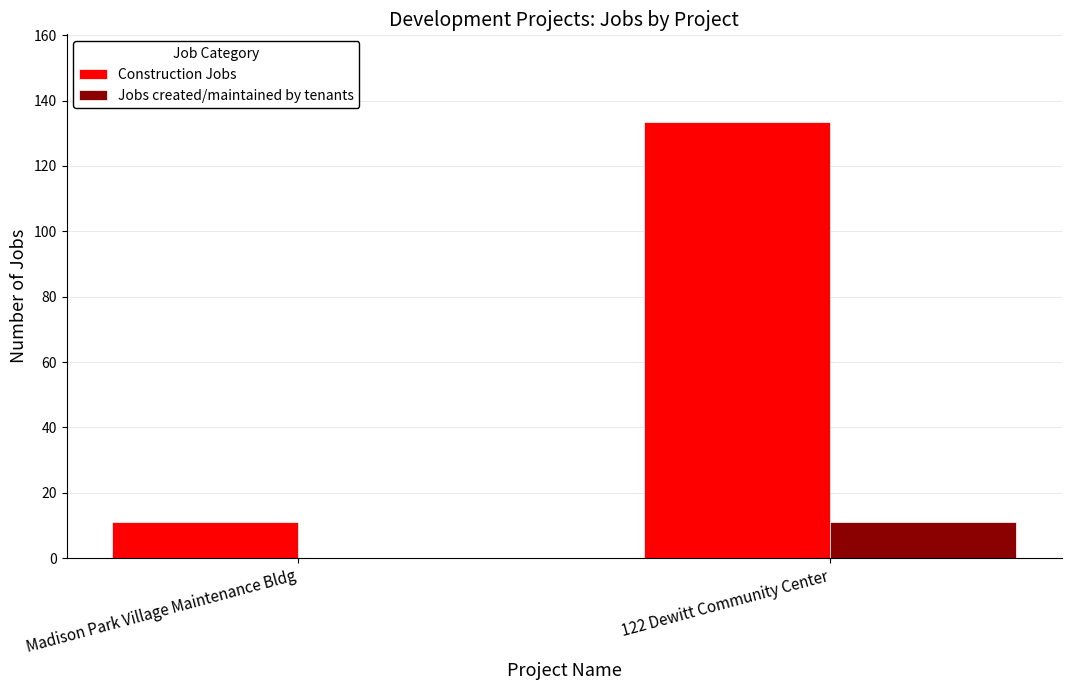

Is the value of Construction Jobs at 122 Dewitt Community Center greater than the value of Jobs created/maintained by tenants at Madison Park Village Maintenance Bldg?

Yes